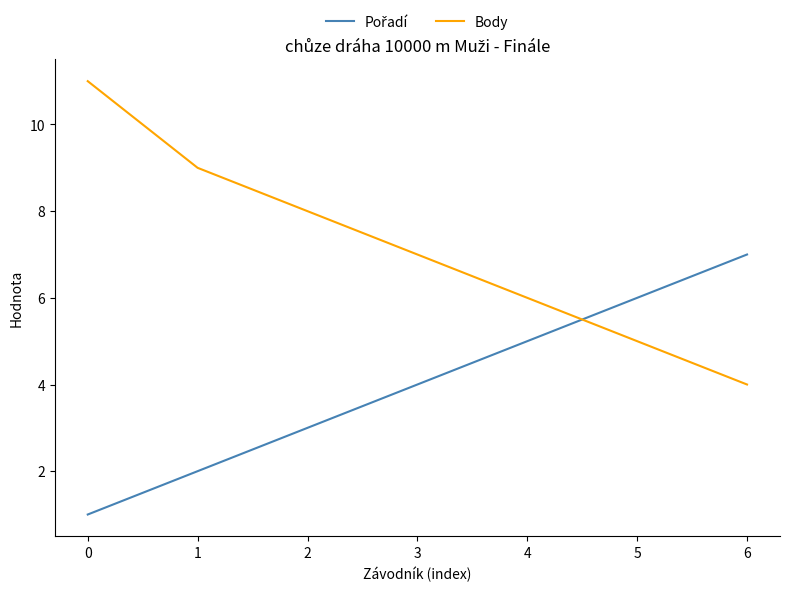

What value does the Body series have at 0?

11